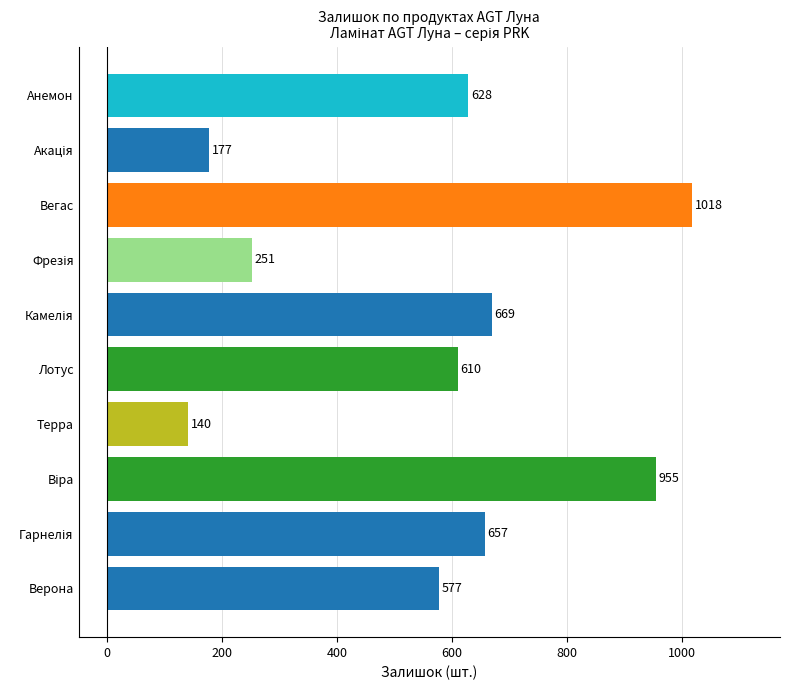

How many series are shown in this chart?

1